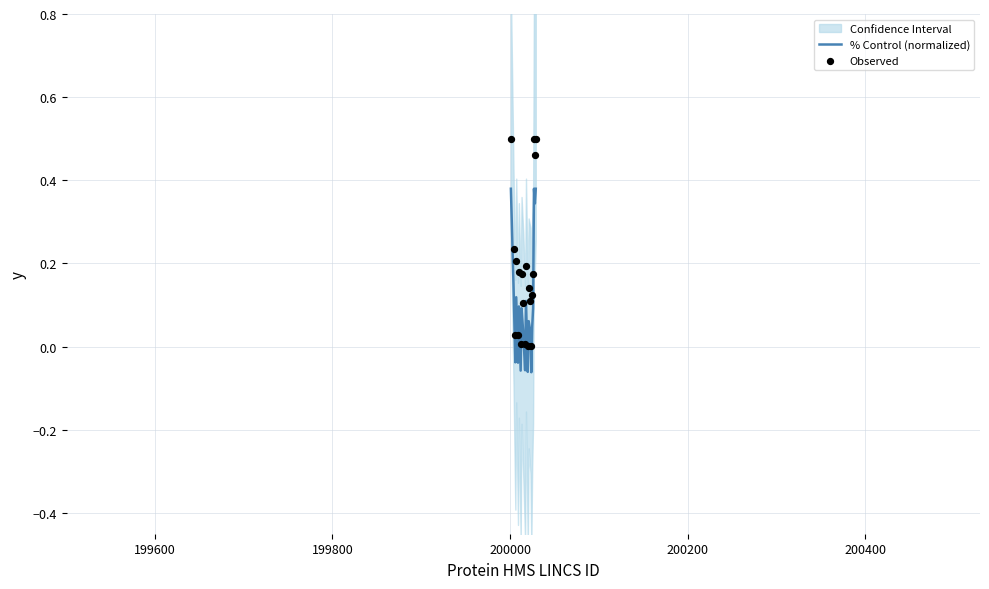

Which series contains the lowest Y value?

% Control (normalized)